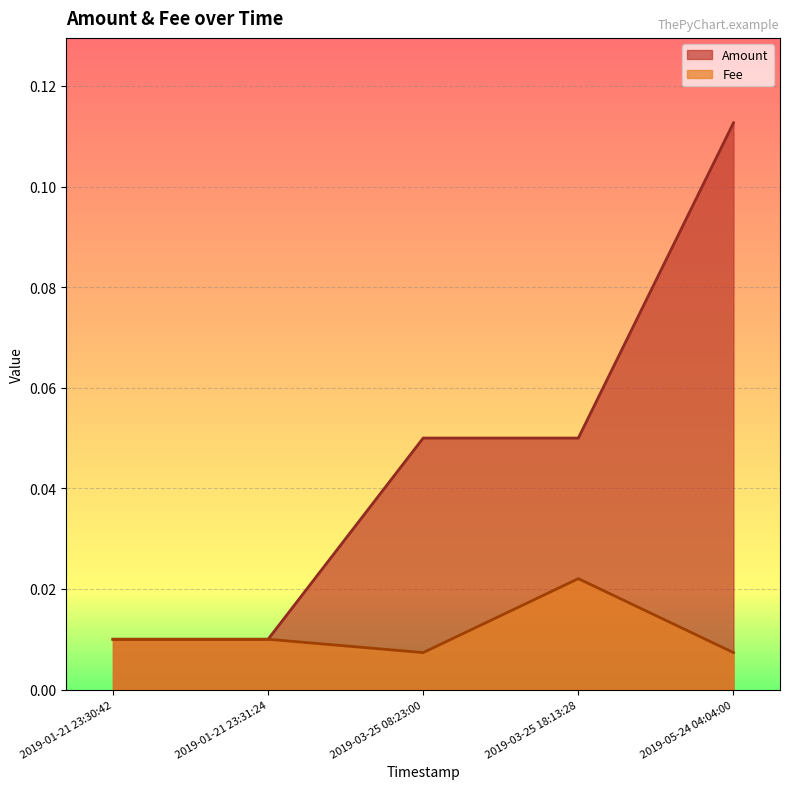

Which category has the highest value across all series?

2019-05-24 04:04:00